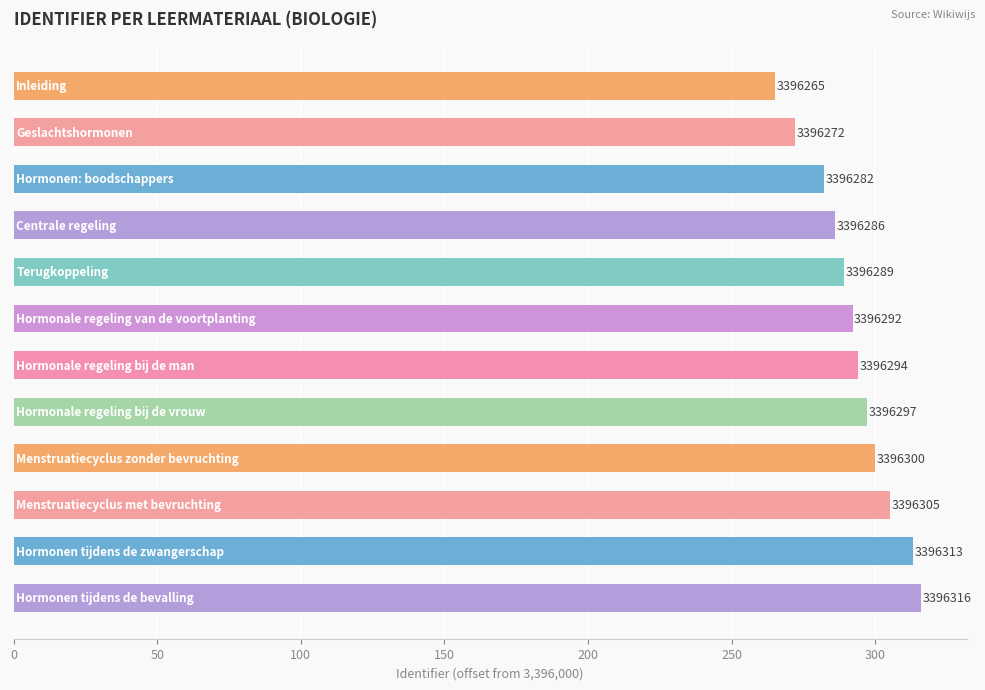

Are the bars horizontal?

Yes